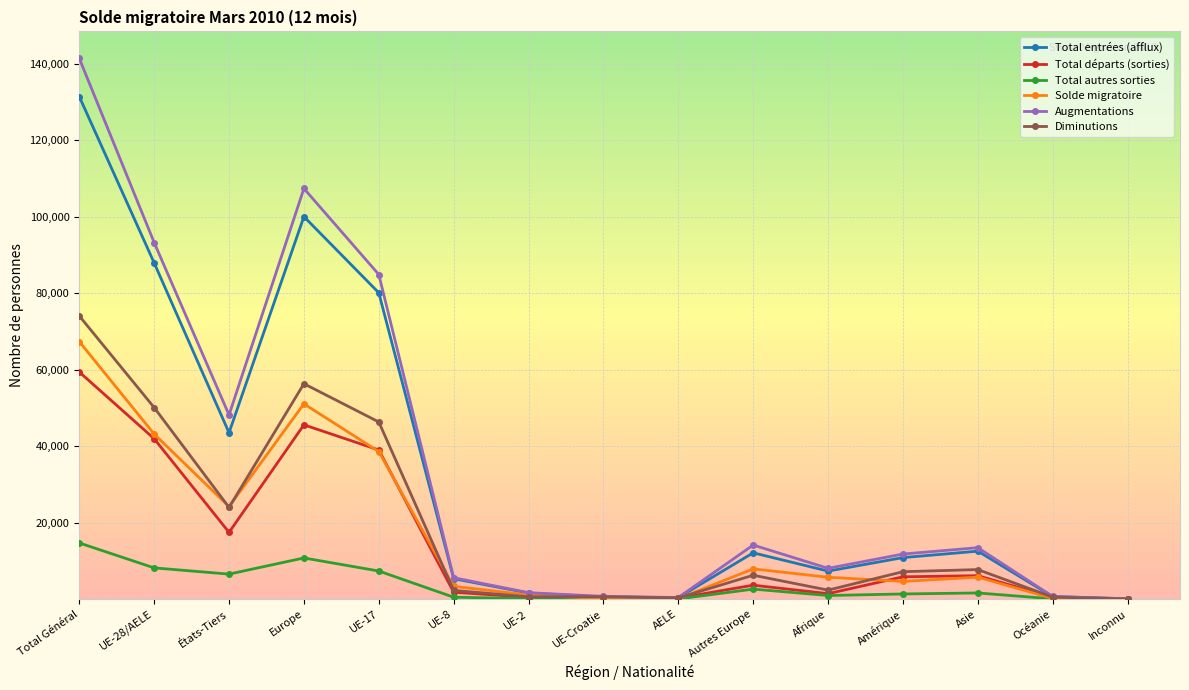

What is the label of the 4th point from the right?

Amérique